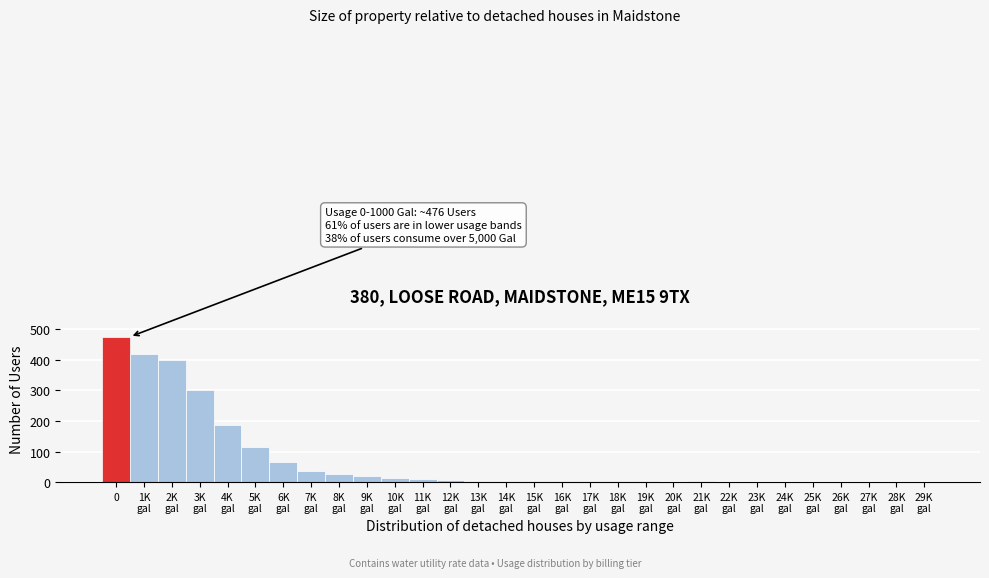

What is the maximum value shown in the chart?

475.8